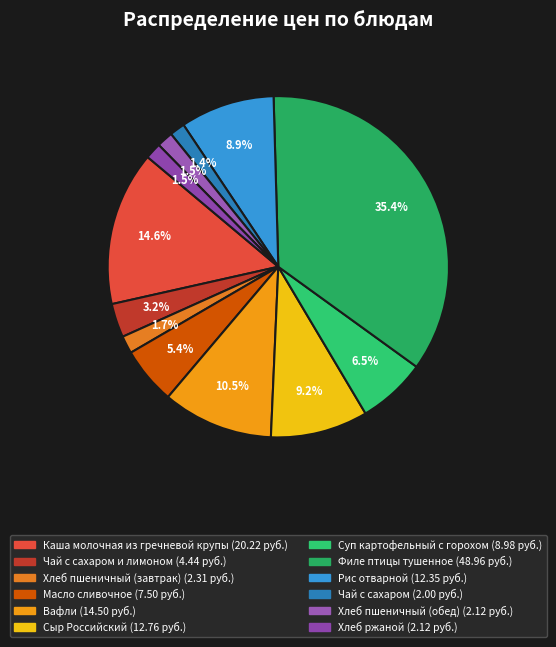

What is the smallest slice in the pie chart?

Чай с сахаром